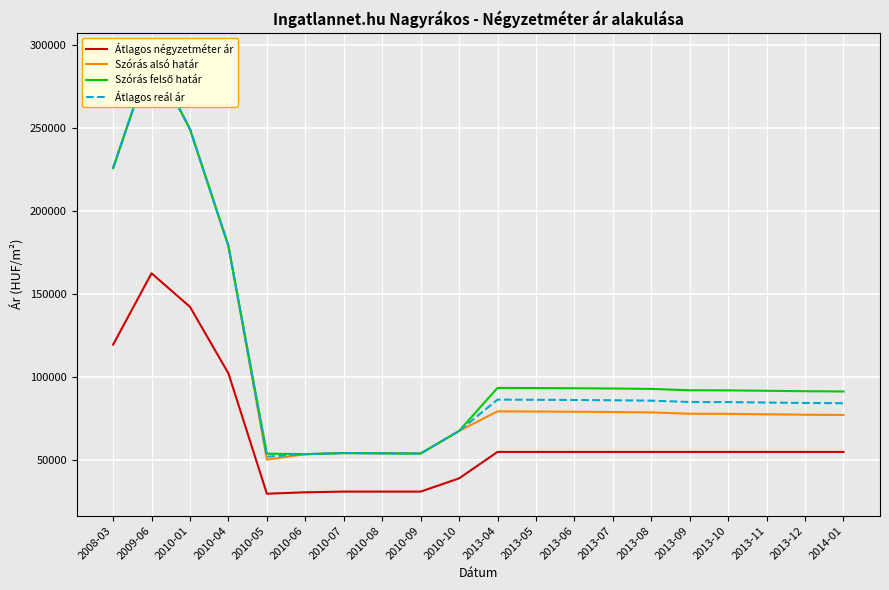

At which category does Átlagos négyzetméter ár reach its first local valley?

2010-05